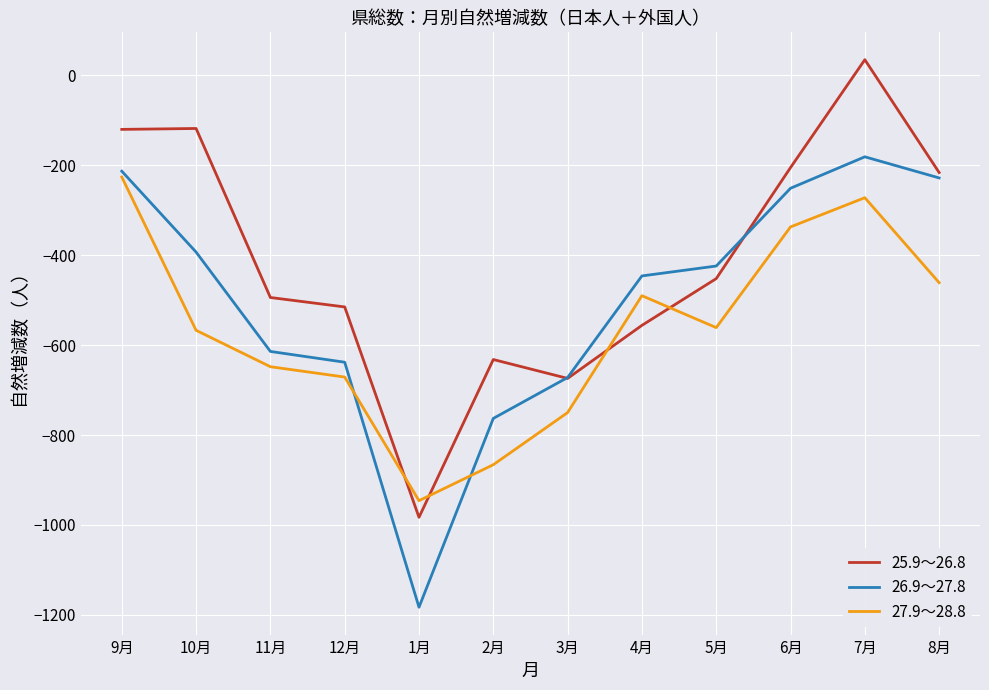

How many lines are shown in the chart?

3